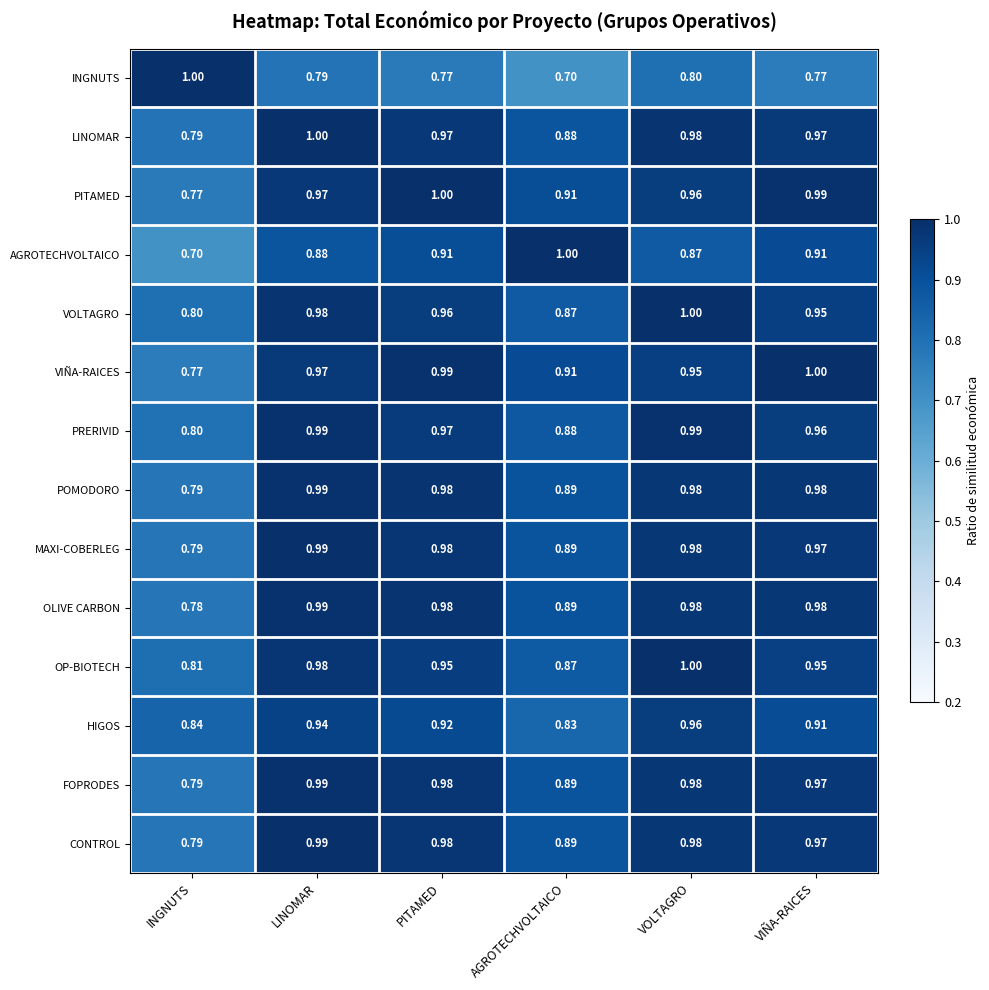

Which category has the lowest value in the FOPRODES series?

INGNUTS